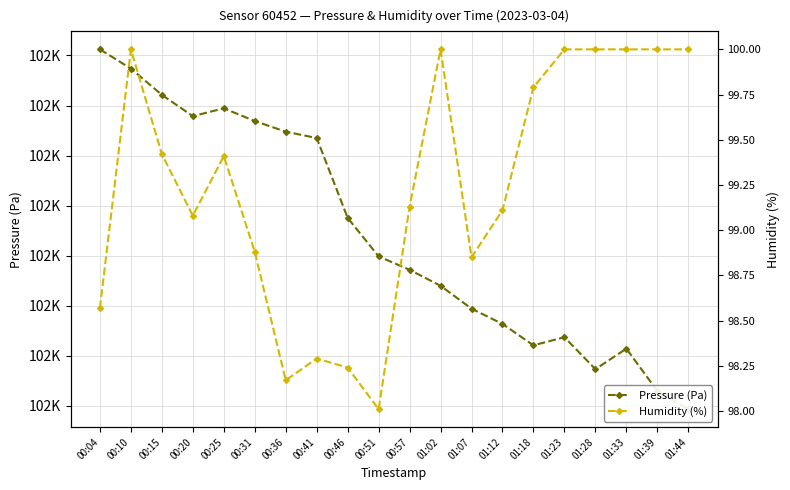

True or false: Humidity (%) and Pressure (Pa) cross at least once.

False